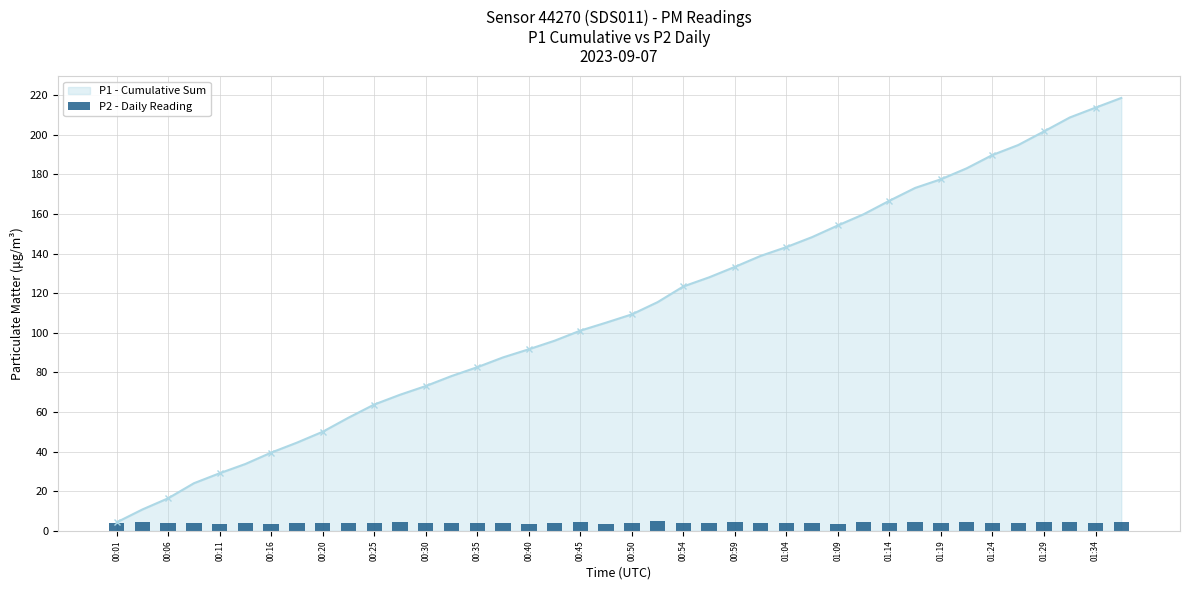

True or false: P1 - Cumulative Sum has a value of 36.5 at 00:25.

False